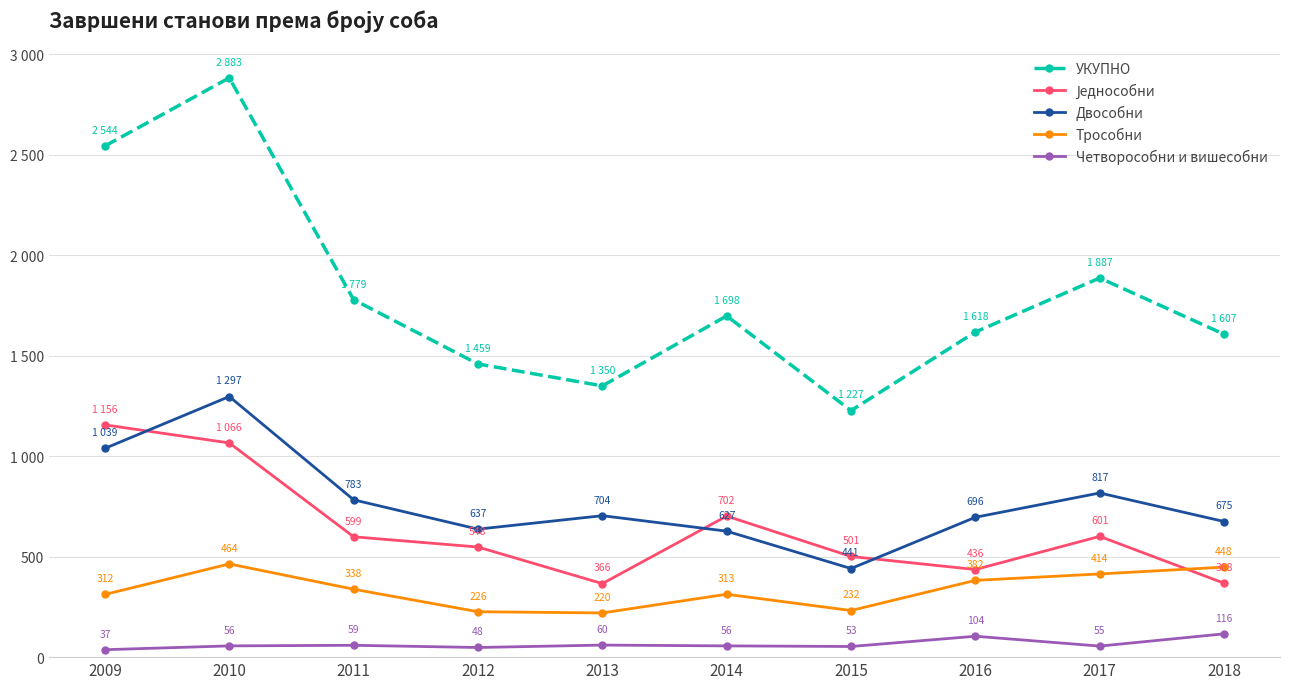

Which category has the highest value across all series?

2010